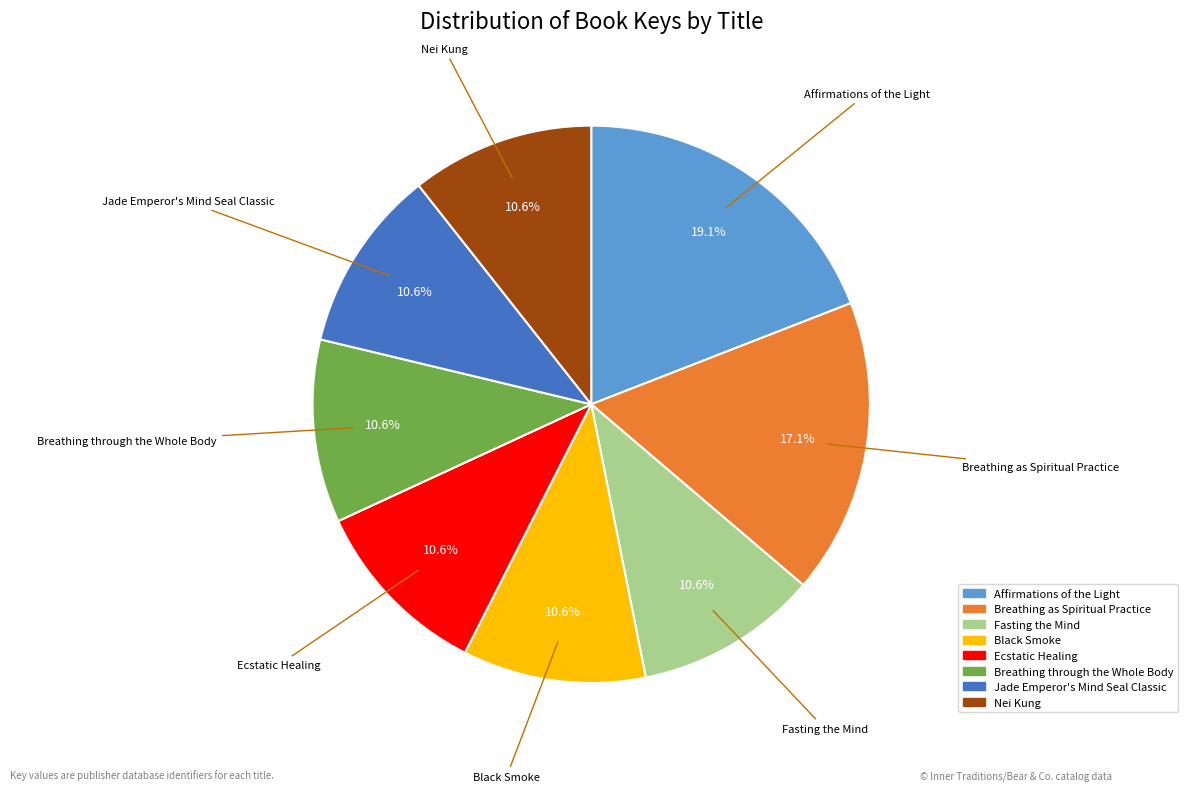

Do Fasting the Mind and Breathing as Spiritual Practice together represent more than half of the pie?

No